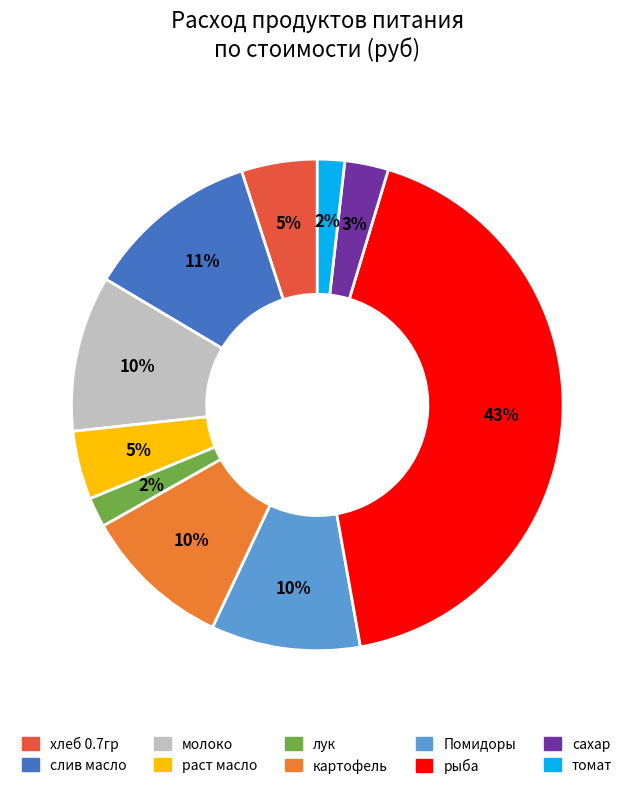

The раст масло slice represents 5% of the pie. True or false?

True